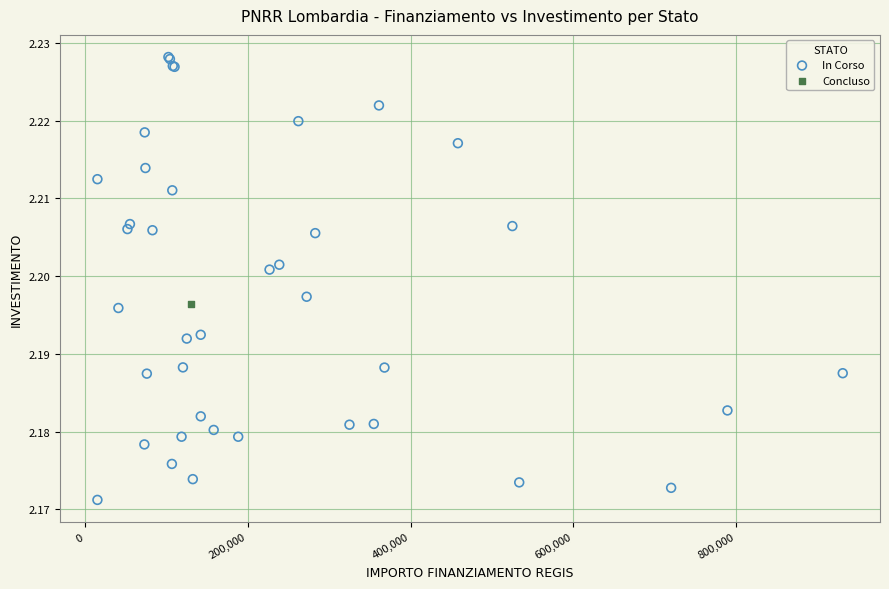

What are all the series names shown in the legend?

In Corso, Concluso